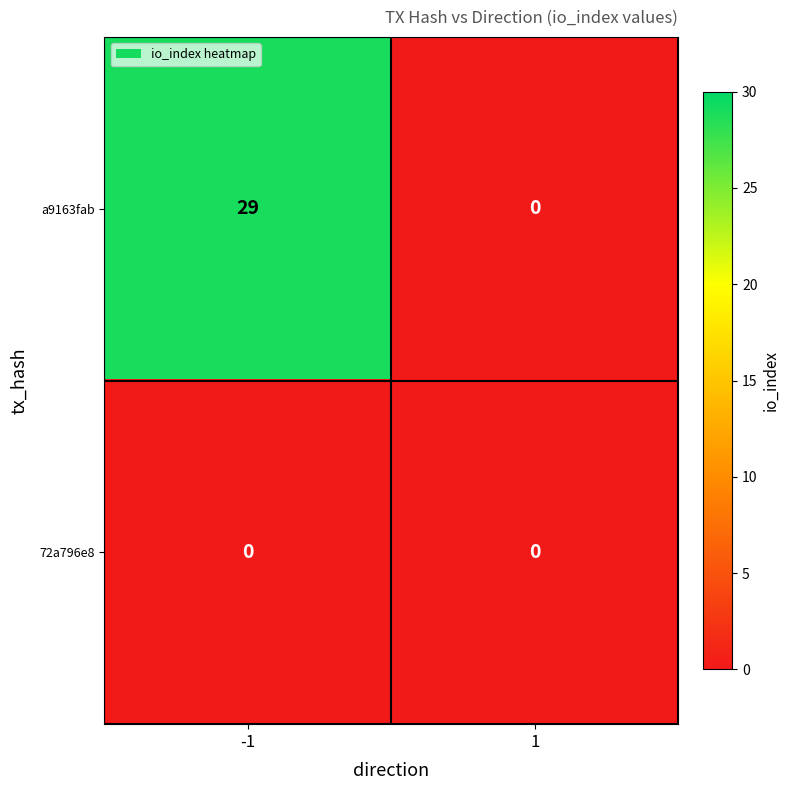

What is the difference between the a9163fab values at -1 and 1?

29